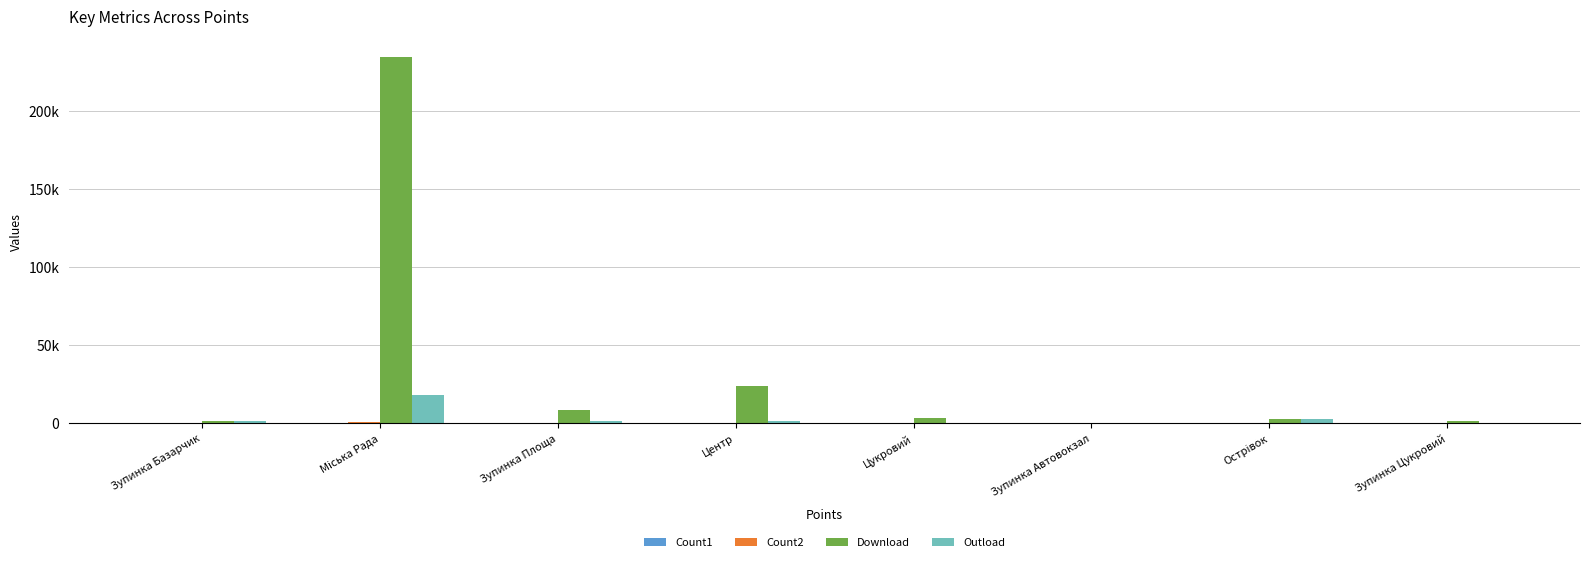

True or false: Count2 has a value of 8 at Зупинка Автовокзал.

False